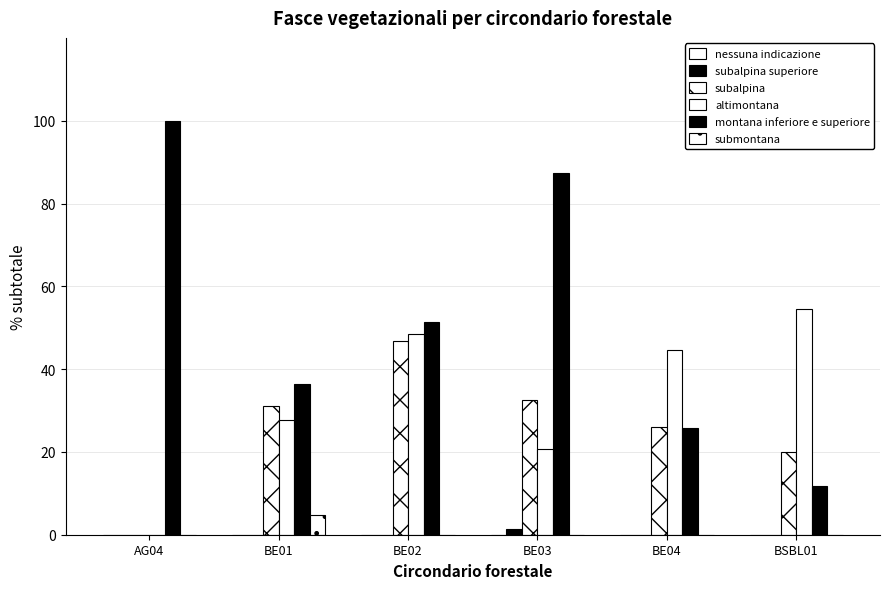

At which category is the sum across all series the highest?

BE02